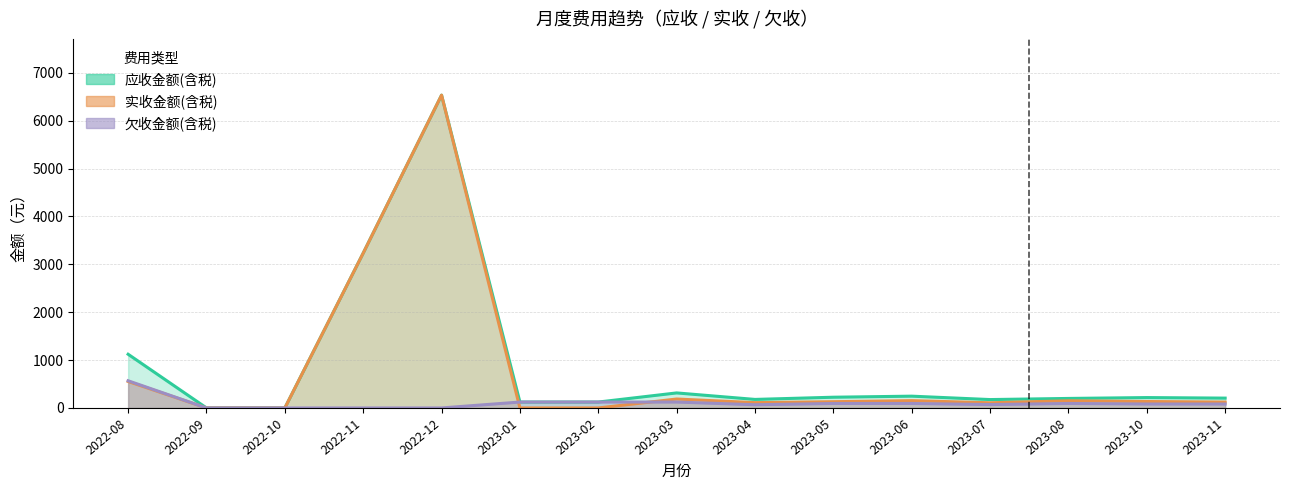

What is the difference between the 实收金额(含税) values at 2022-09 and 2023-04?

110.8